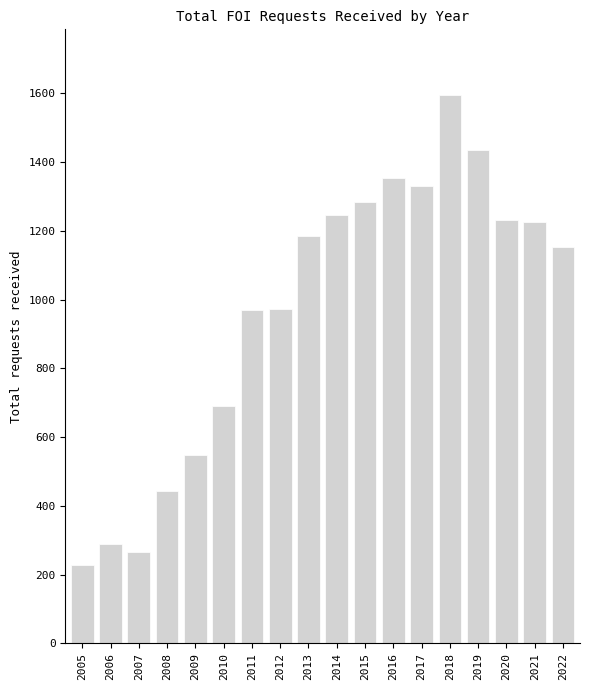

What is the value of the 14th bar from the left?

1595